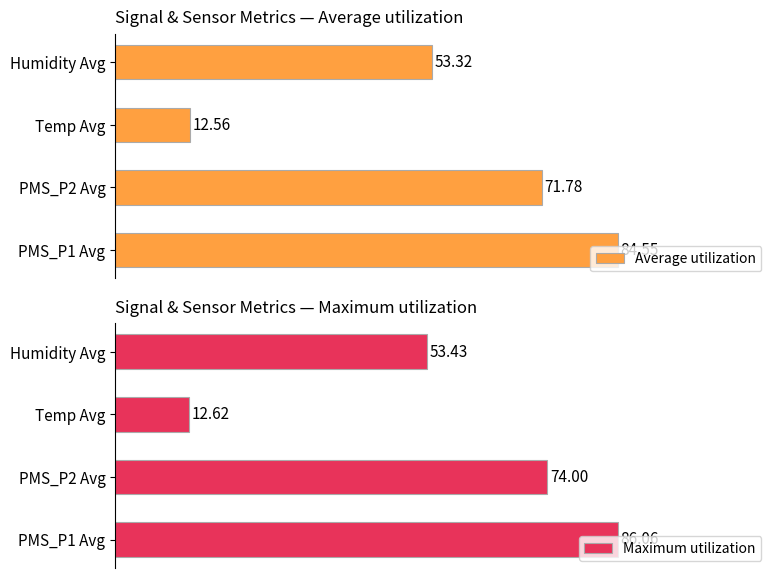

How many bars are there in total?

8